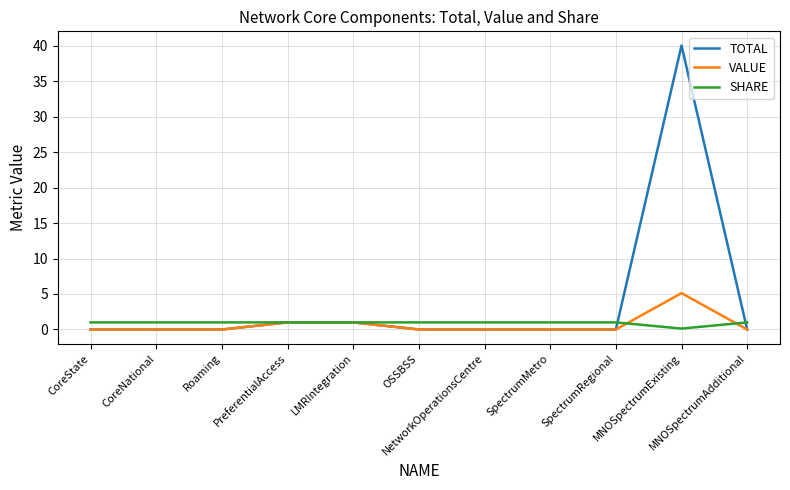

At which category is the sum across all series the highest?

MNOSpectrumExisting